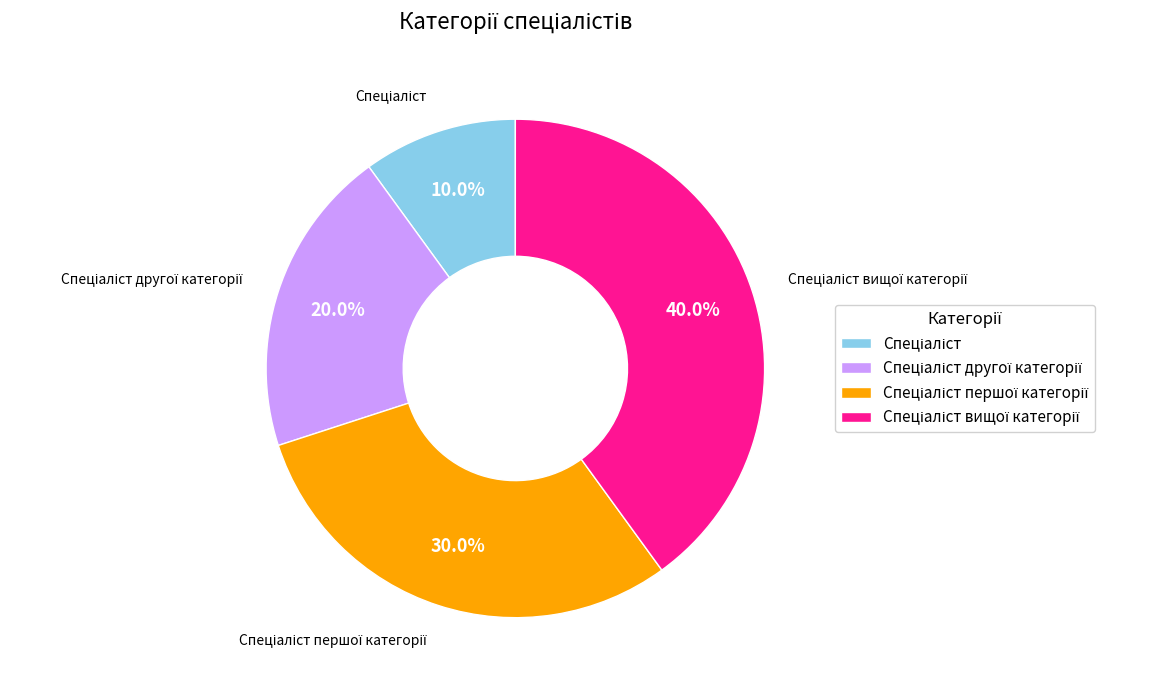

Is there a majority slice in this chart?

No